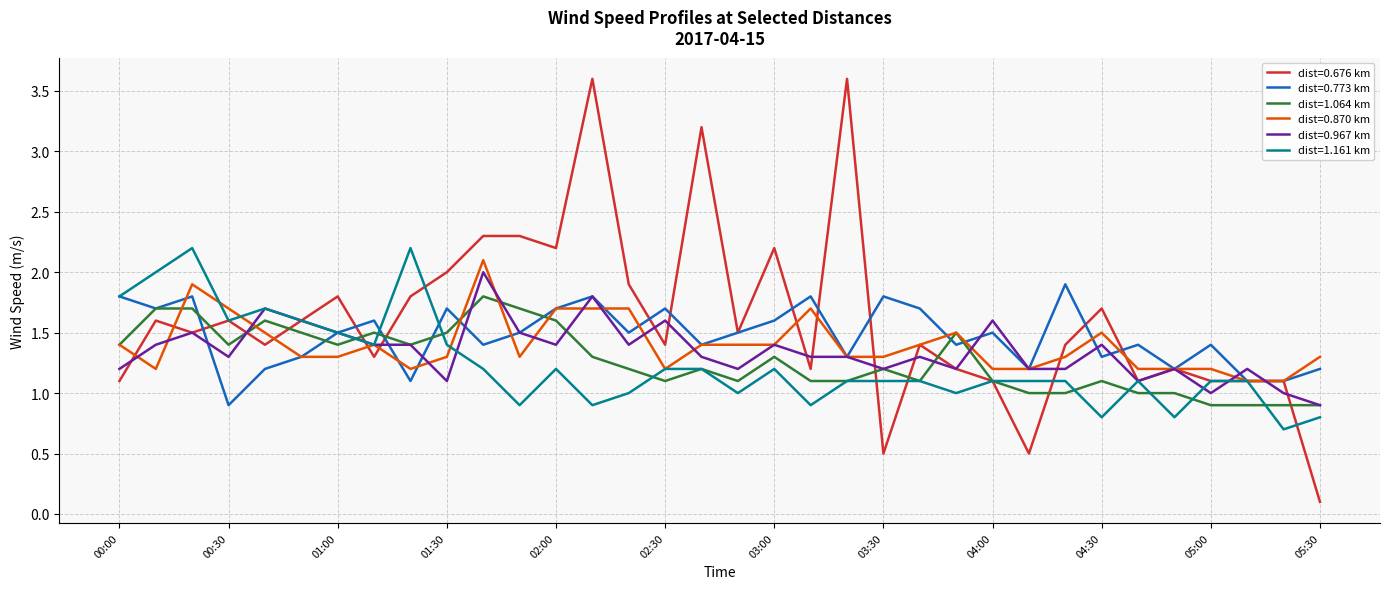

What is the maximum value shown in the chart?

3.6